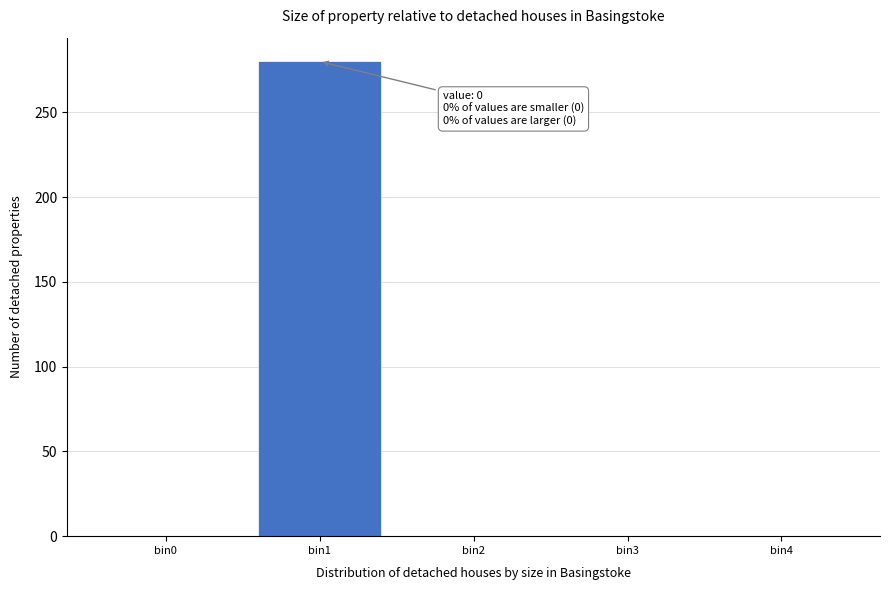

Reading left to right, transcribe all the data shown in this chart.

bin0=0	bin1=280	bin2=0	bin3=0	bin4=0